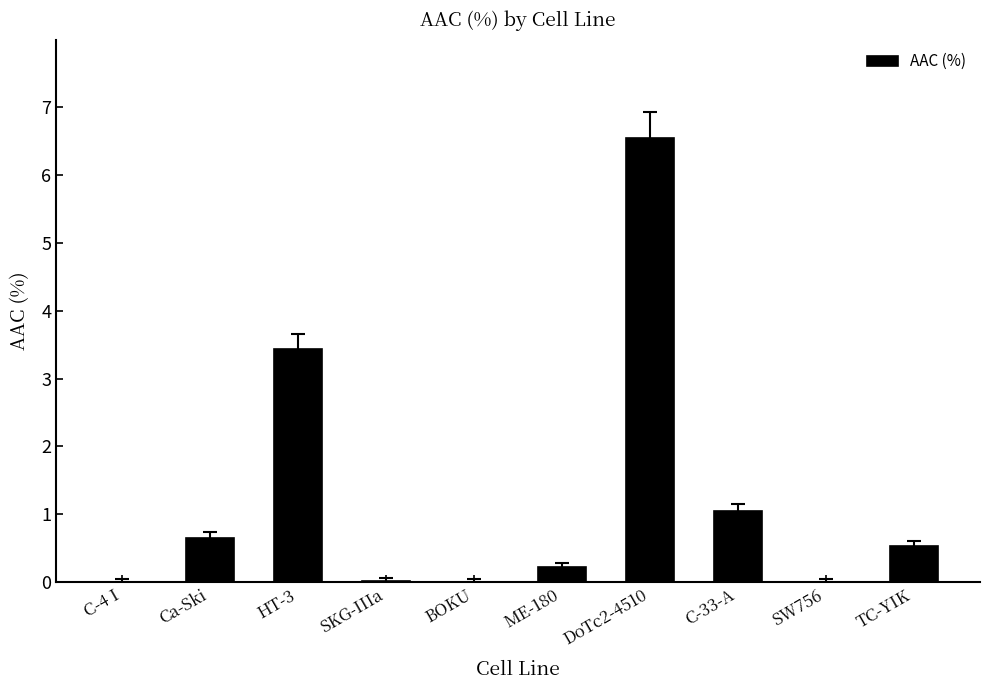

What is the sum of all values?

12.4